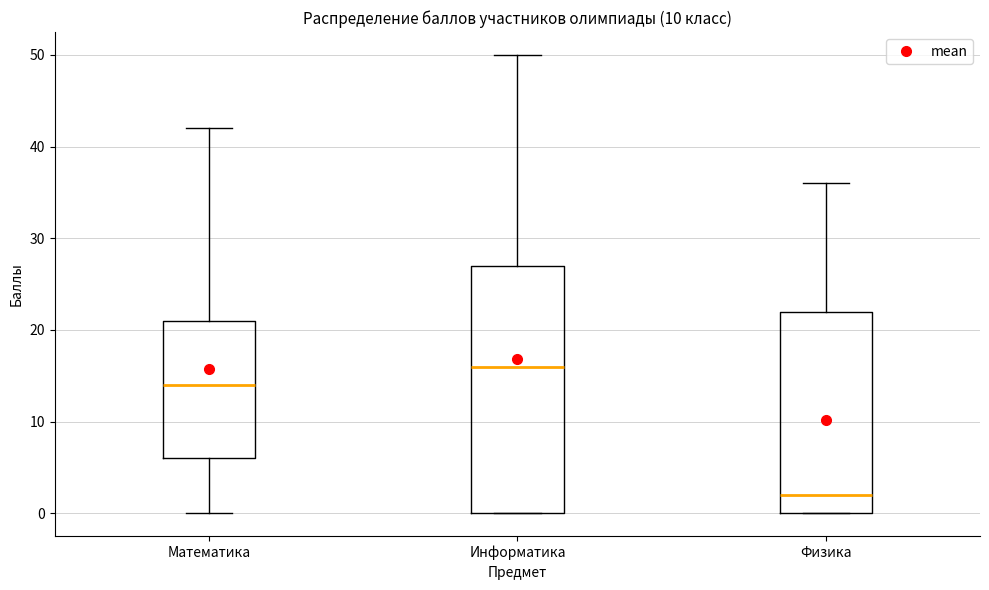

Comparing the boxes themselves (not the whiskers), which one is the tallest?

Информатика